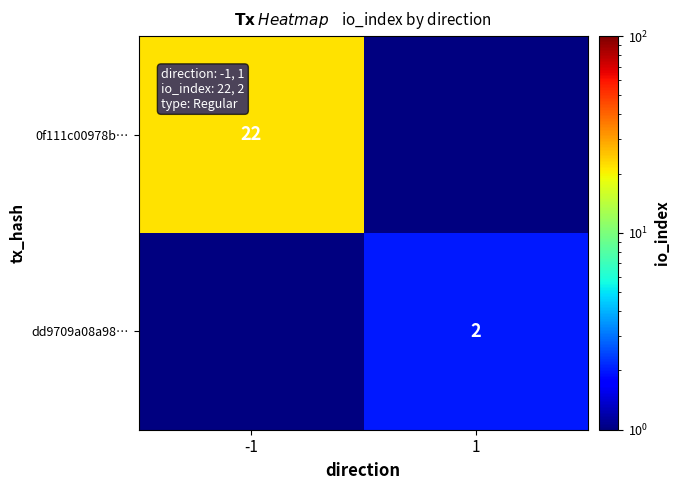

Is it true that dd9709a08a98… equals 4 at 1?

False